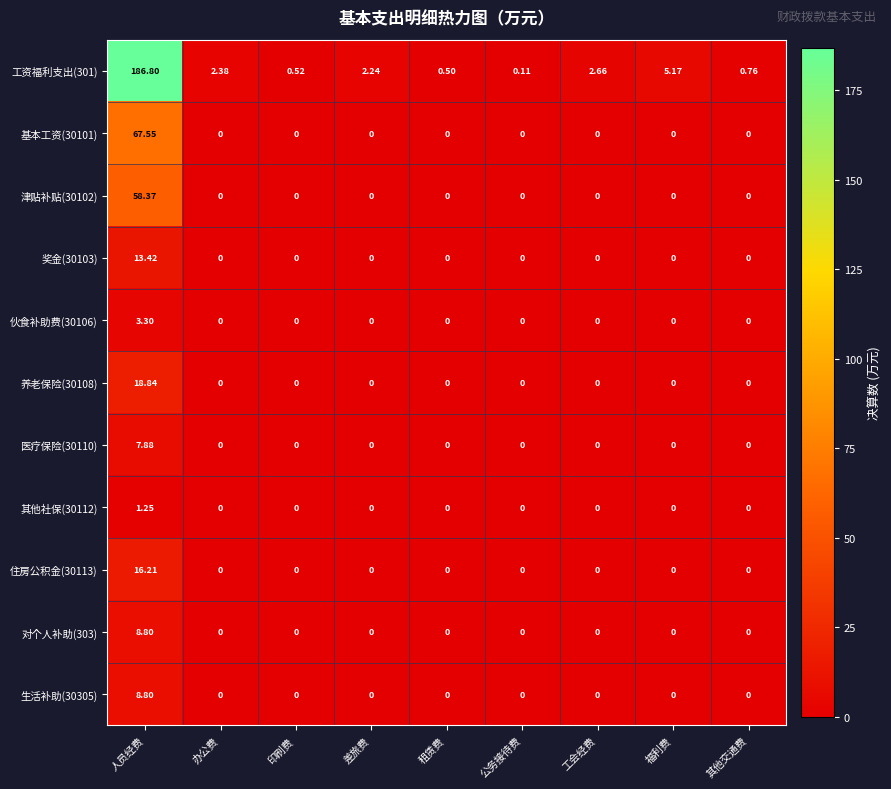

At which category is the sum across all series the highest?

人员经费